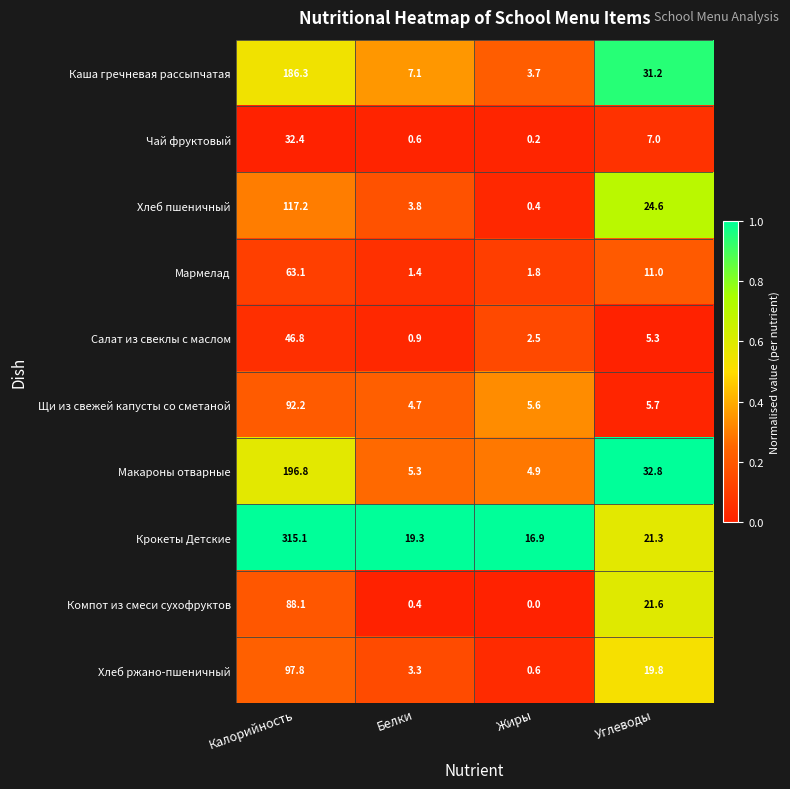

At which category is the sum across all series the highest?

Калорийность